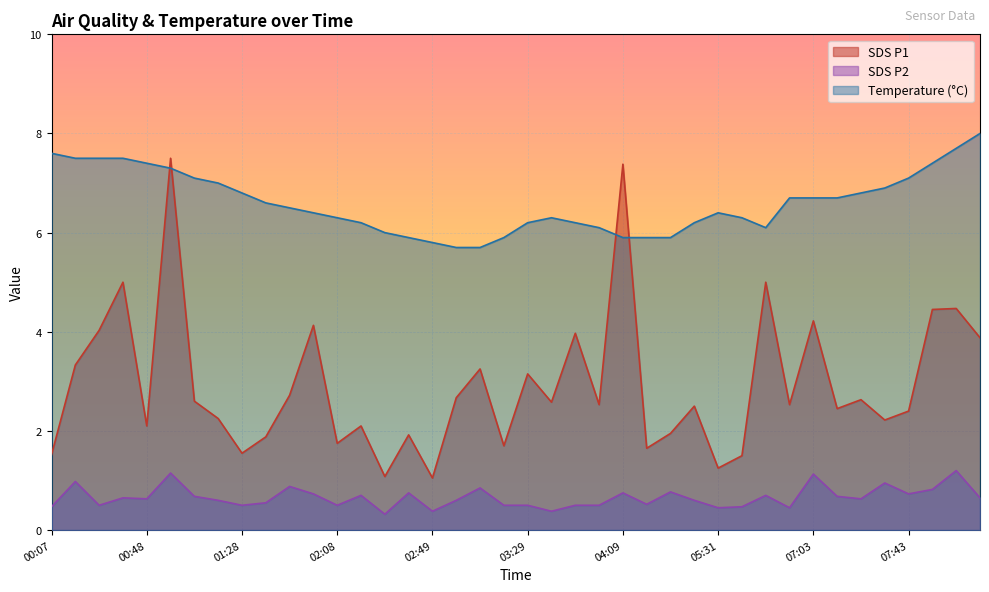

What is the value of the Temp point at the 5th from the left?

7.4